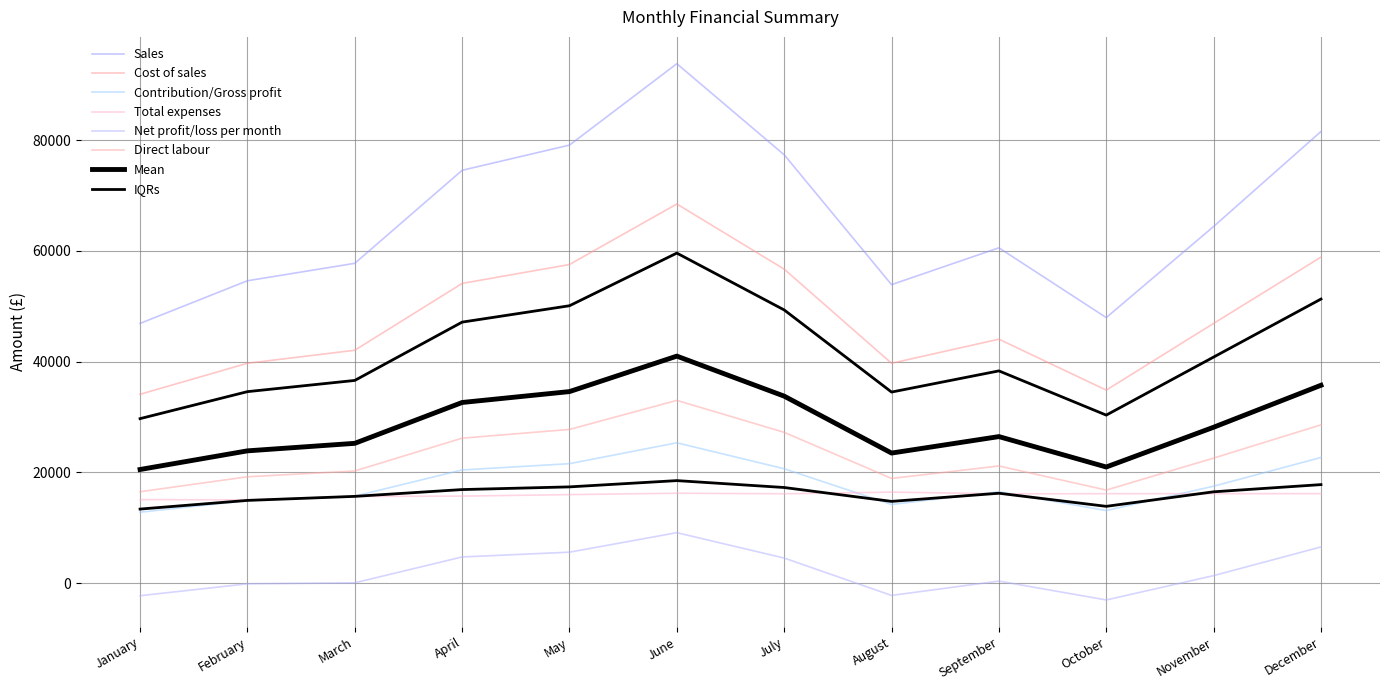

True or false: Net profit/loss per month and Cost of sales cross at least once.

False